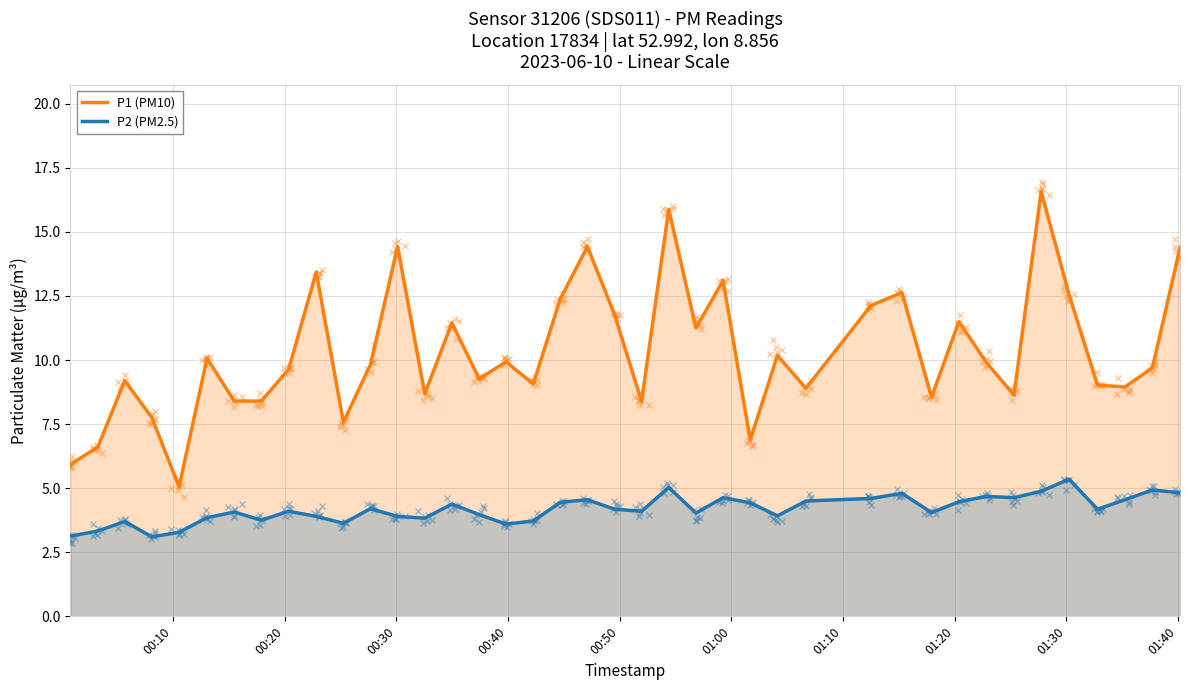

True or false: P1 (PM10) and P2 (PM2.5) intersect in this chart.

False